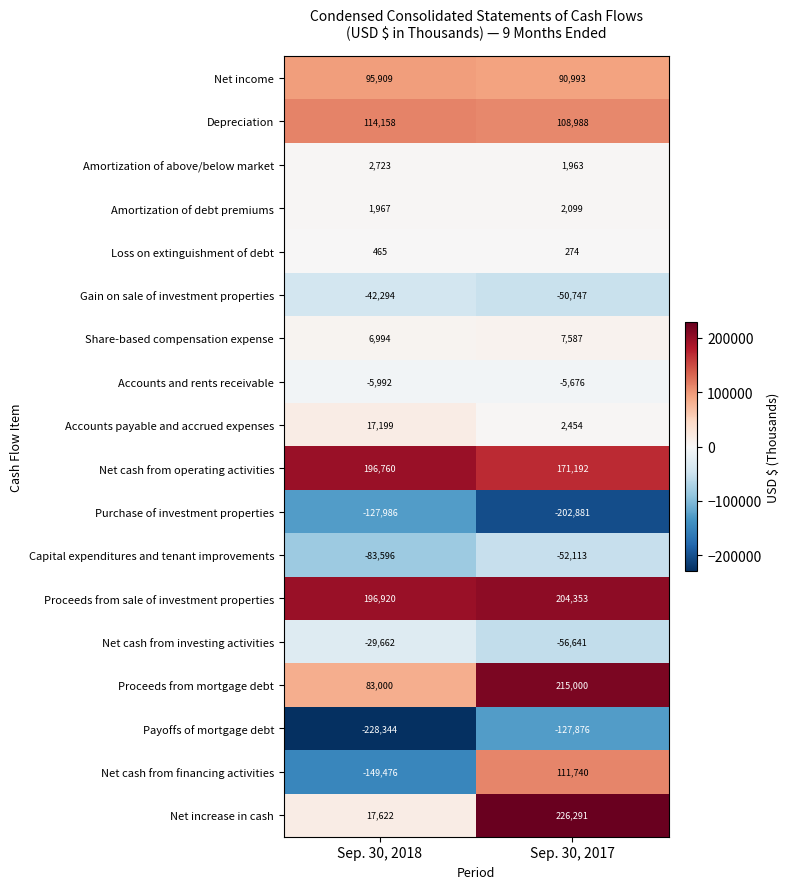

Rank the series at Sep. 30, 2018 from highest to lowest value.

Proceeds from sale of investment properties, Net cash from operating activities, Depreciation, Net income, Proceeds from mortgage debt, Net increase in cash, Accounts payable and accrued expenses, Share-based compensation expense, Amortization of above/below market, Amortization of debt premiums, Loss on extinguishment of debt, Accounts and rents receivable, Net cash from investing activities, Gain on sale of investment properties, Capital expenditures and tenant improvements, Purchase of investment properties, Net cash from financing activities, Payoffs of mortgage debt